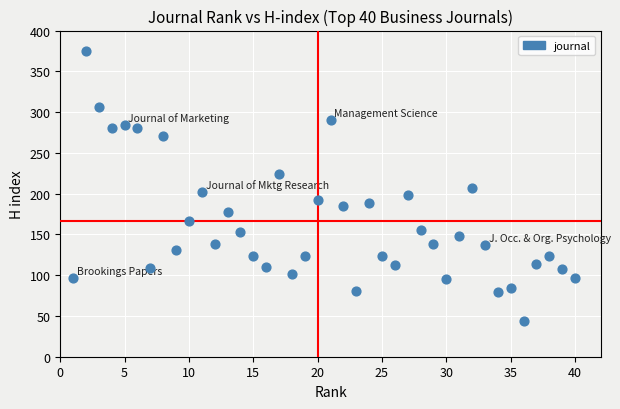

What is the range of X values (max minus min)?

39